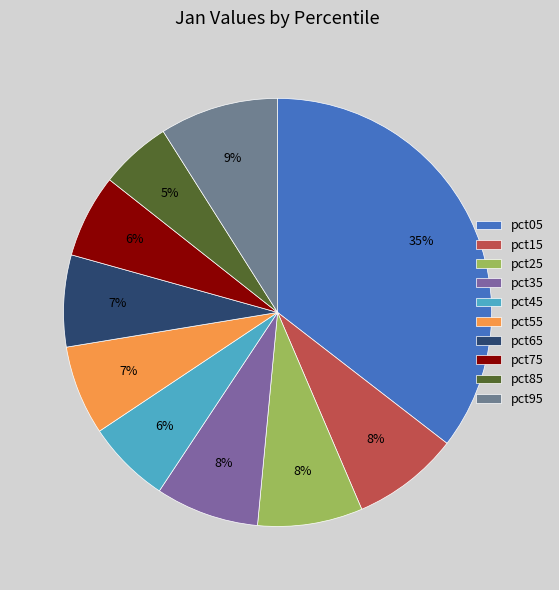

What percentage is the pct45 slice, to the nearest percent?

6%